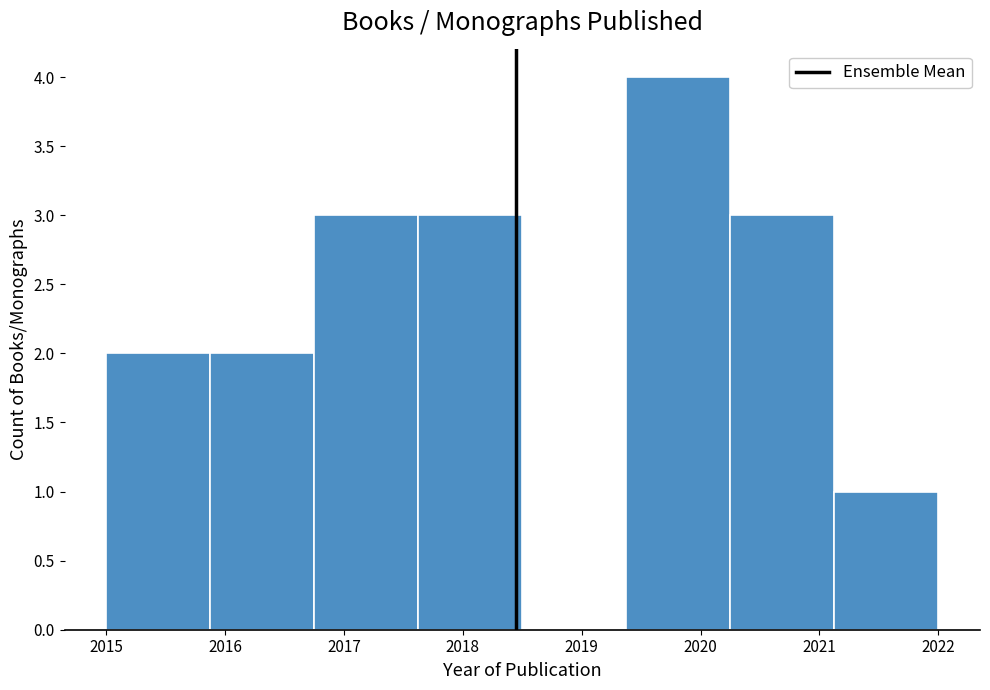

Reading left to right, list every bar in this chart as the range it spans on the x-axis followed by its height. Neither the bar edges nor the heights are printed on the chart, so give them approximately, as read against the axes.

2015.0 to 2015.9: 2
2015.9 to 2016.8: 2
2016.8 to 2017.6: 3
2017.6 to 2018.5: 3
2018.5 to 2019.4: 0
2019.4 to 2020.3: 4
2020.3 to 2021.1: 3
2021.1 to 2022.0: 1